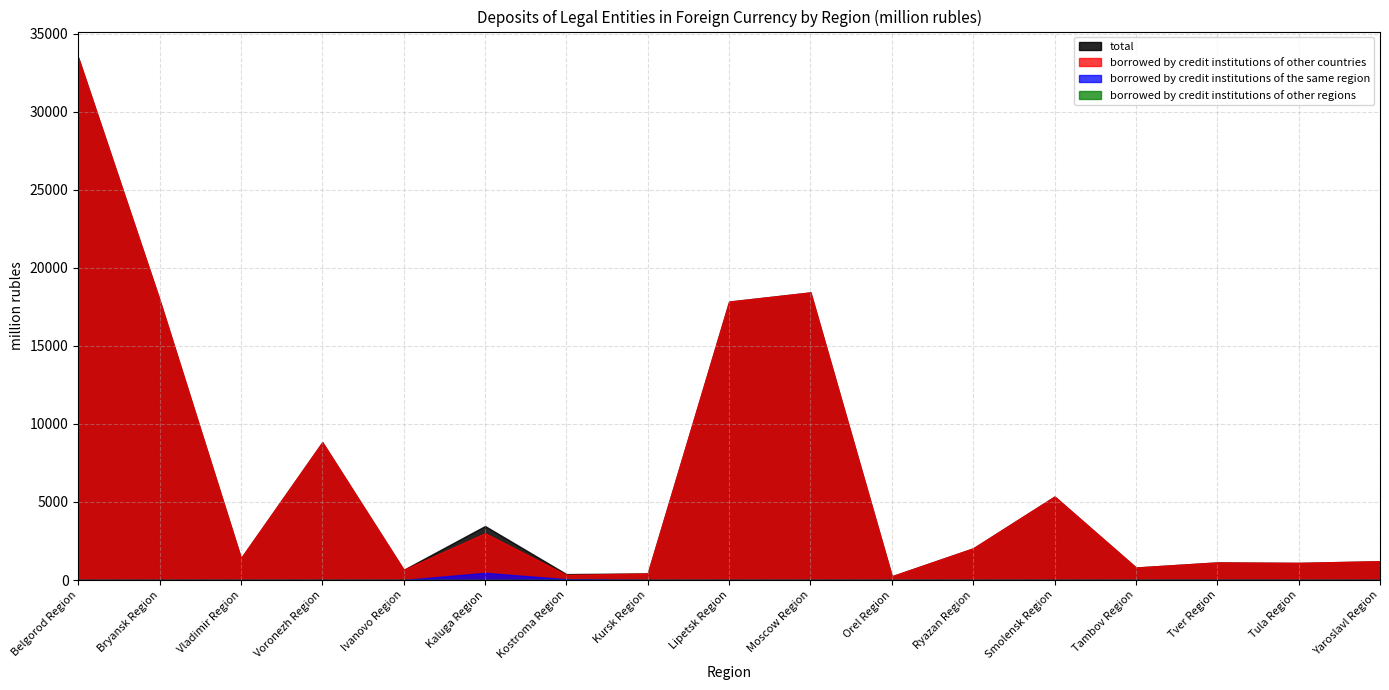

At which label does borrowed by credit institutions of the same region reach its minimum?

Belgorod Region